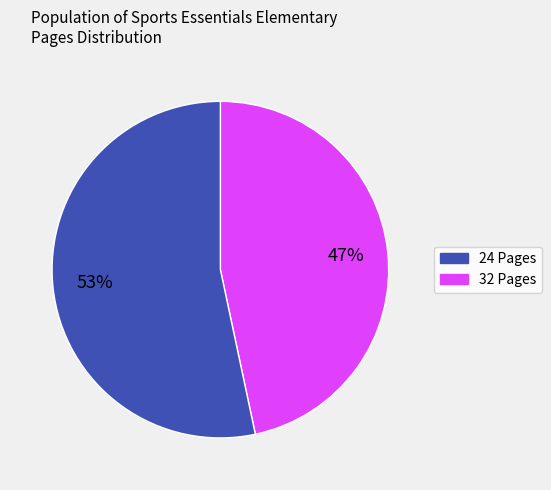

True or false: 24 Pages accounts for 39% of the total.

False